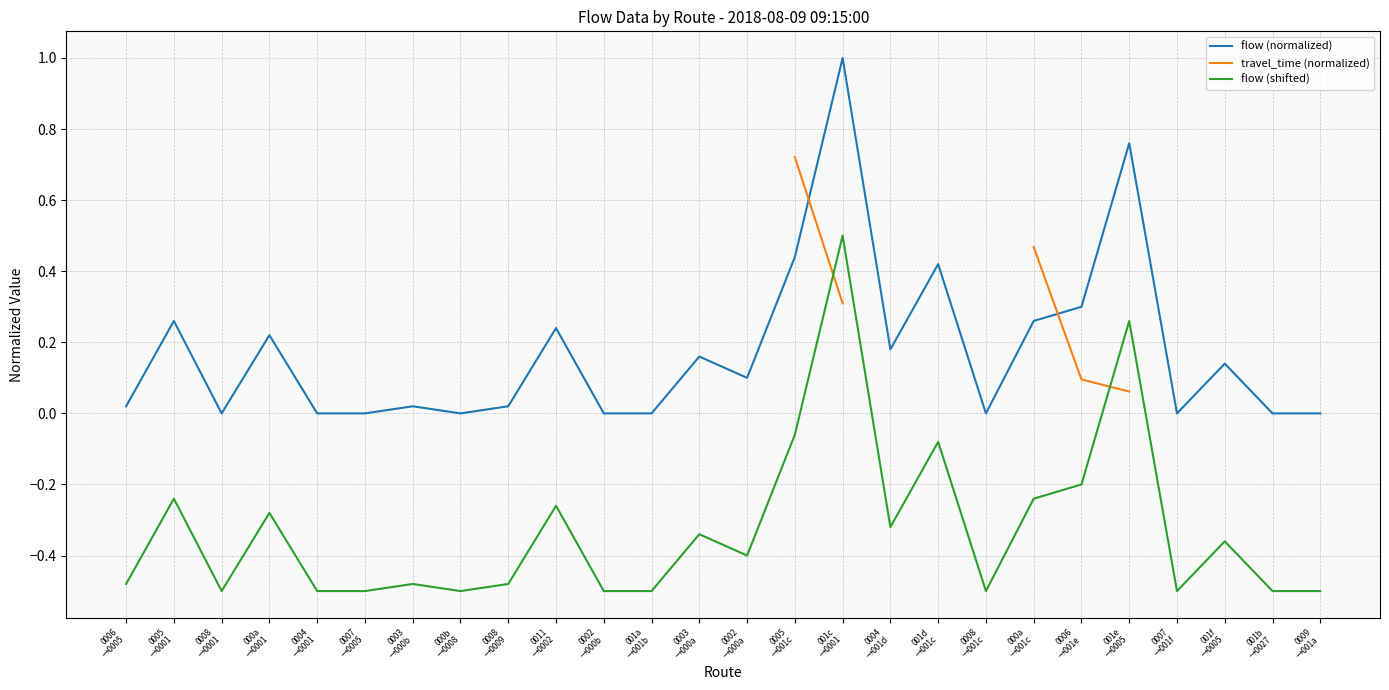

What are all the series names shown in the legend?

flow (normalized), travel_time (normalized), flow (shifted)